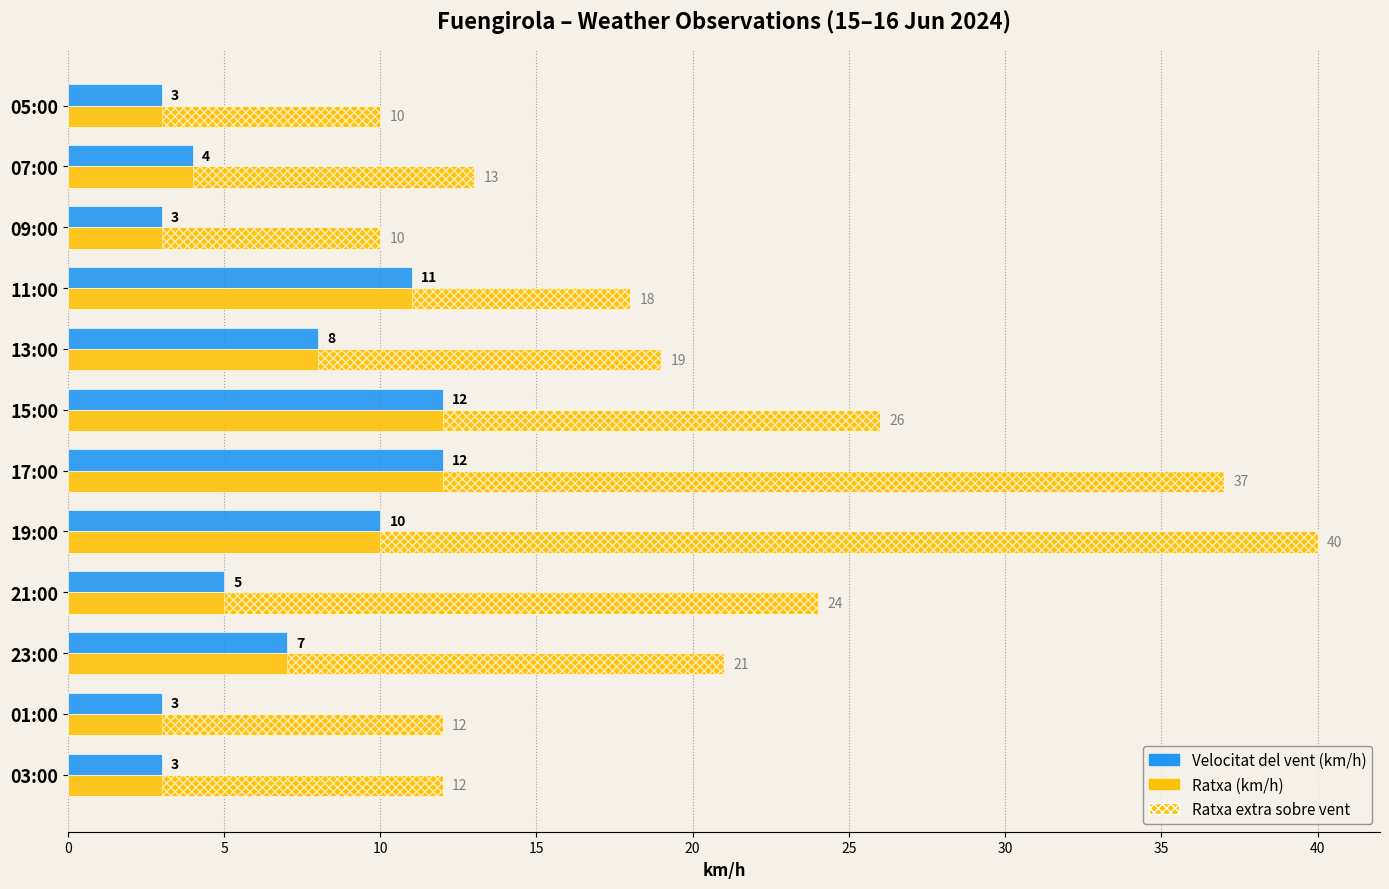

What is the average value of the Ratxa (km/h) series?

20